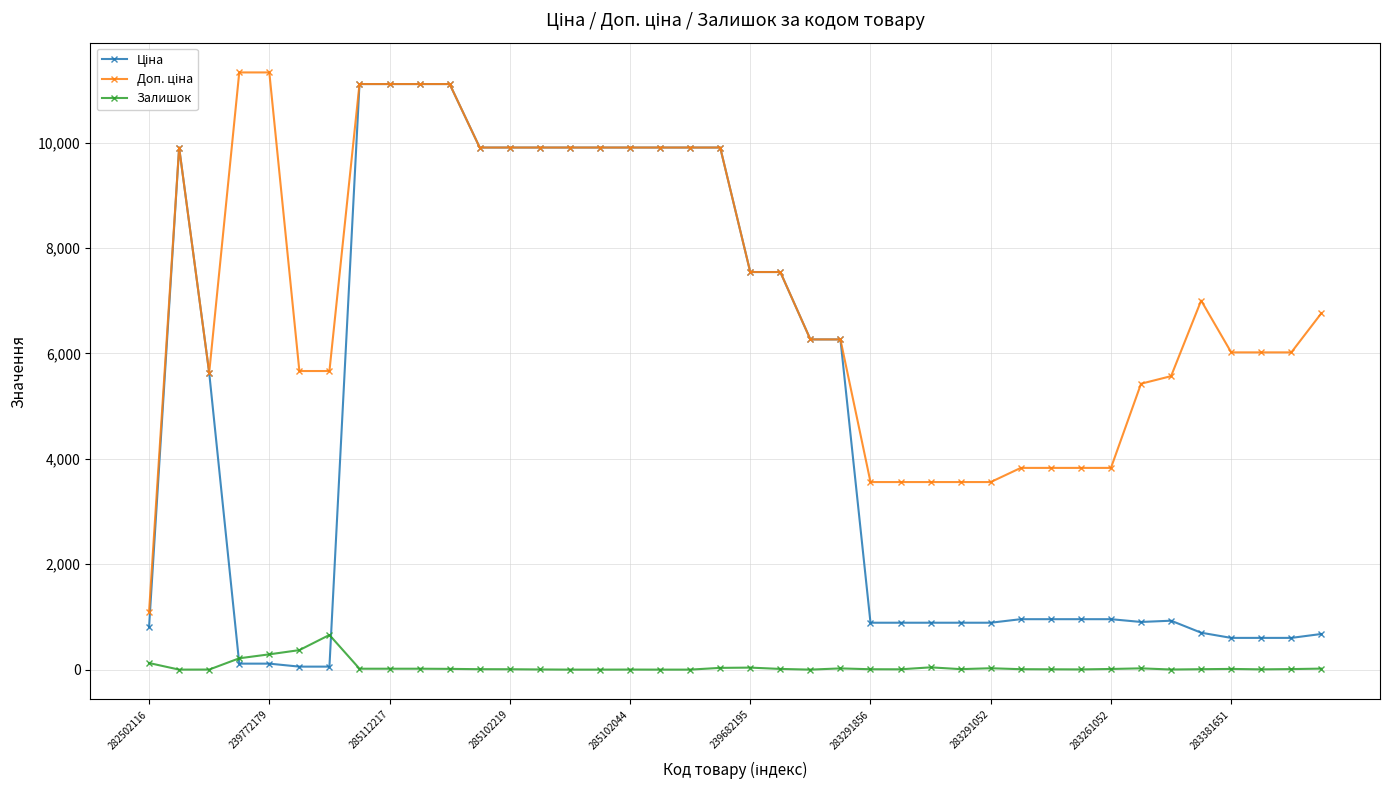

Count the number of categories in the chart.

40